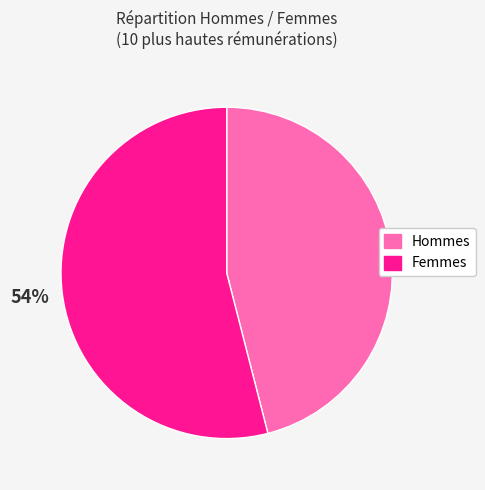

How many segments does this pie chart have?

2